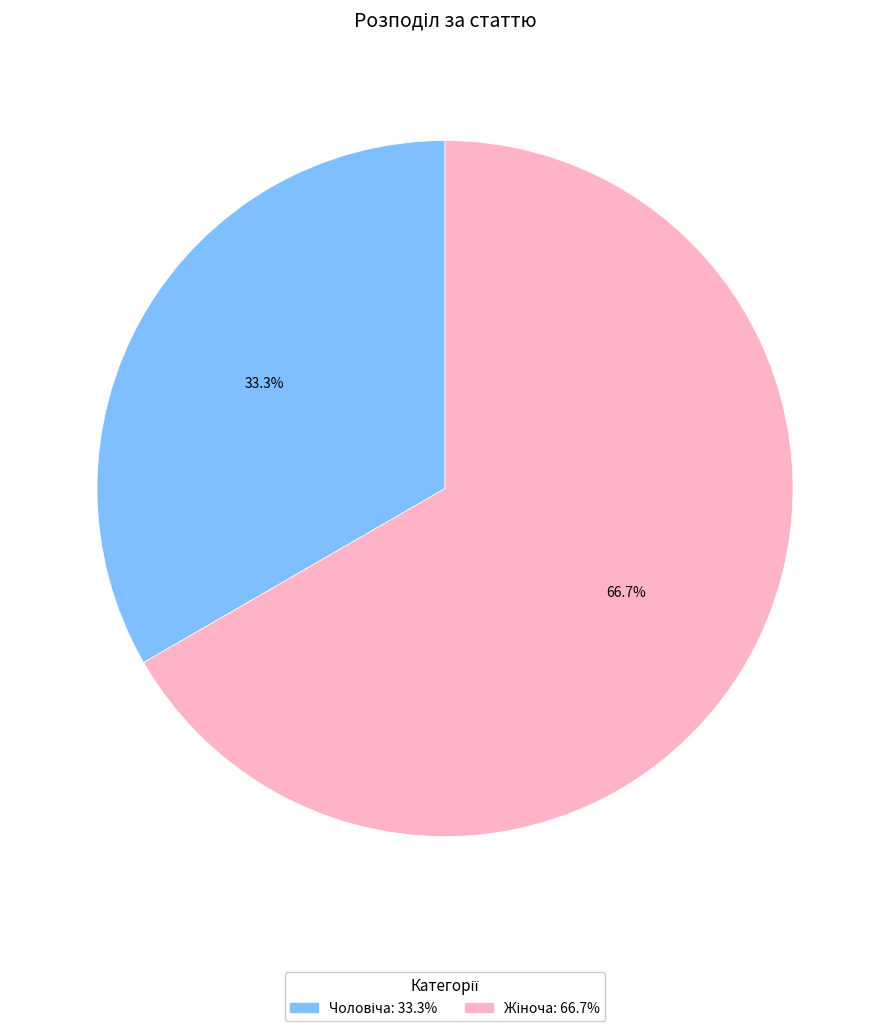

Is there any slice that represents more than half of the pie?

Yes